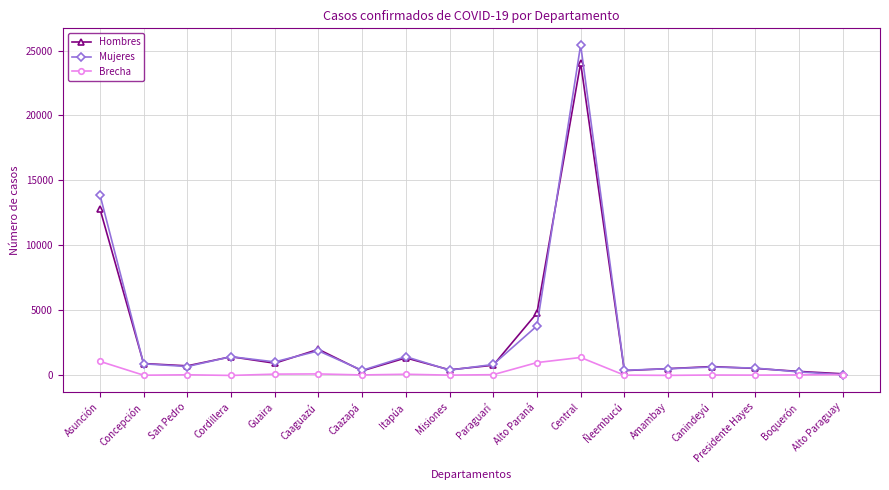

True or false: Hombres has more than 1 interior local peaks.

True